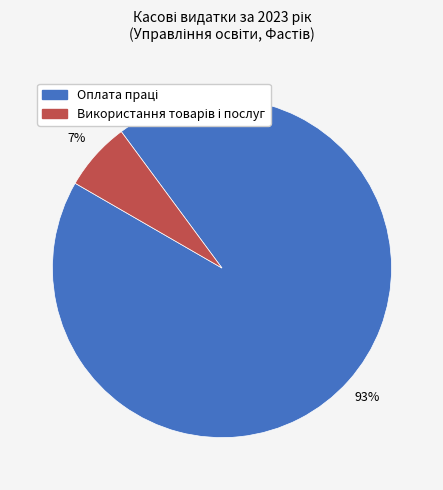

To the nearest percent, what is the average slice percentage?

50%